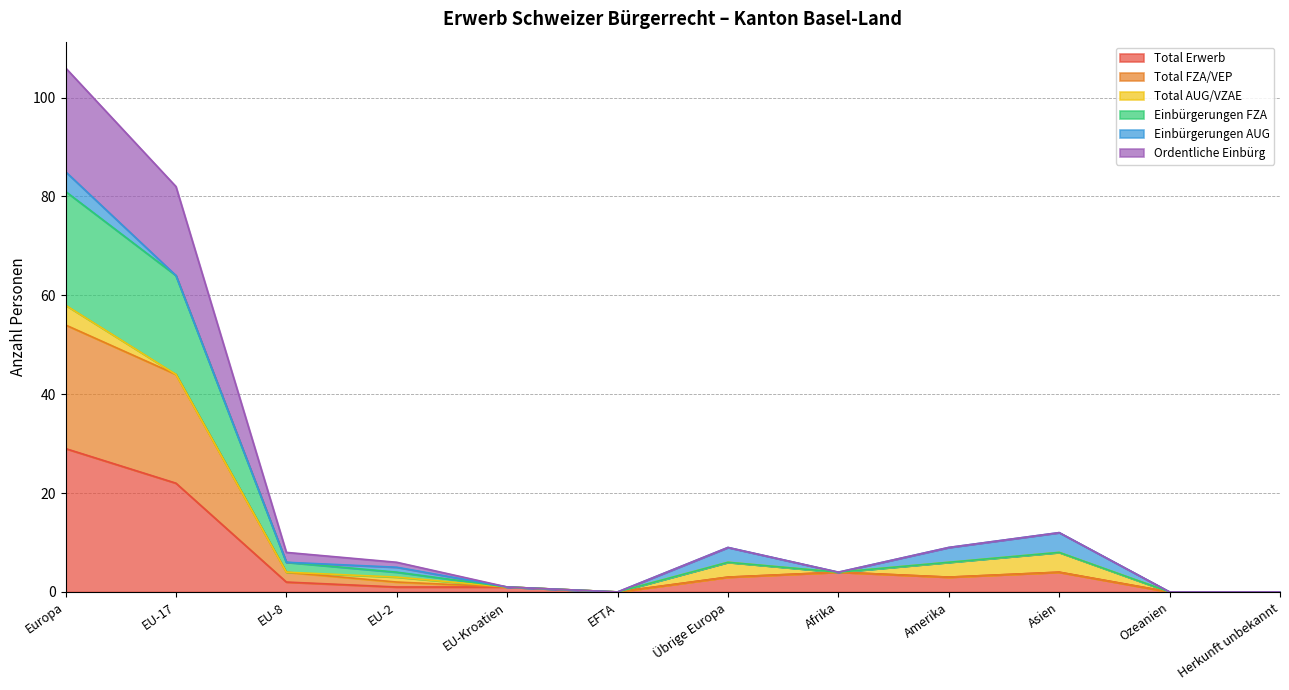

True or false: Einbürgerungen FZA and Total Erwerb intersect in this chart.

False